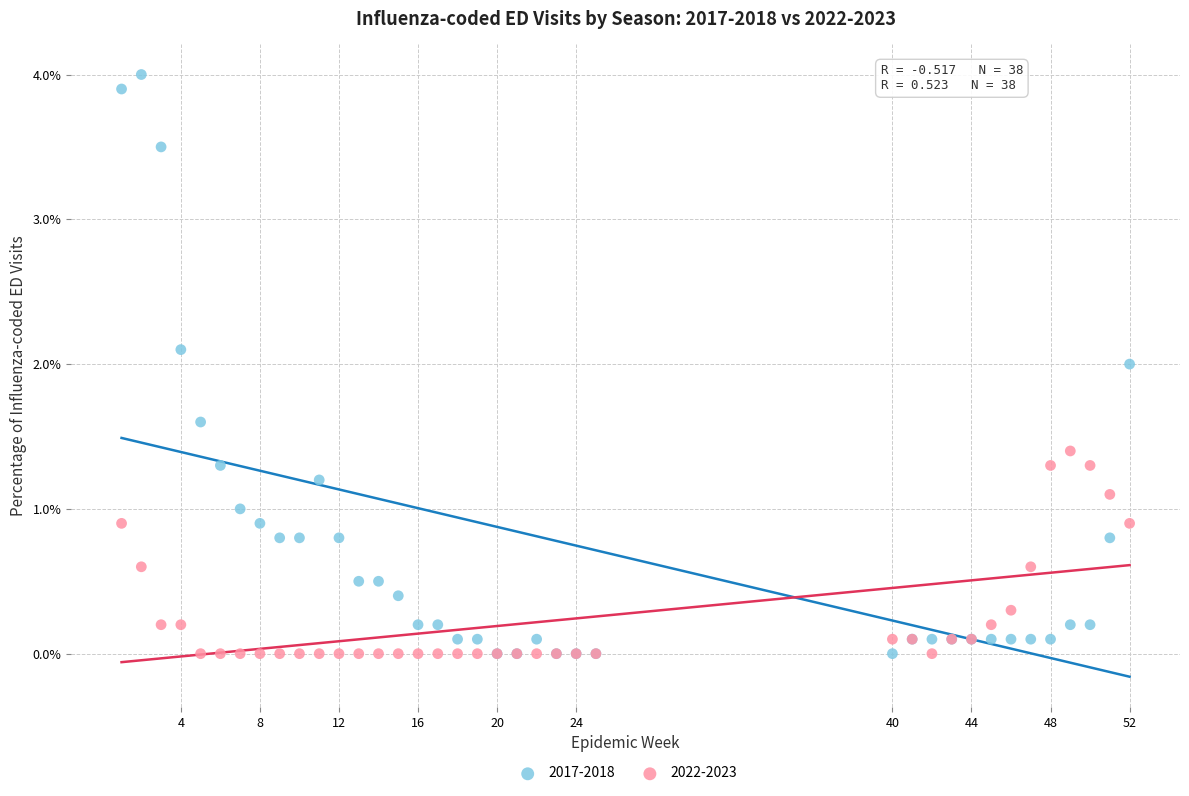

What are all the series names shown in the legend?

2017-2018, 2022-2023